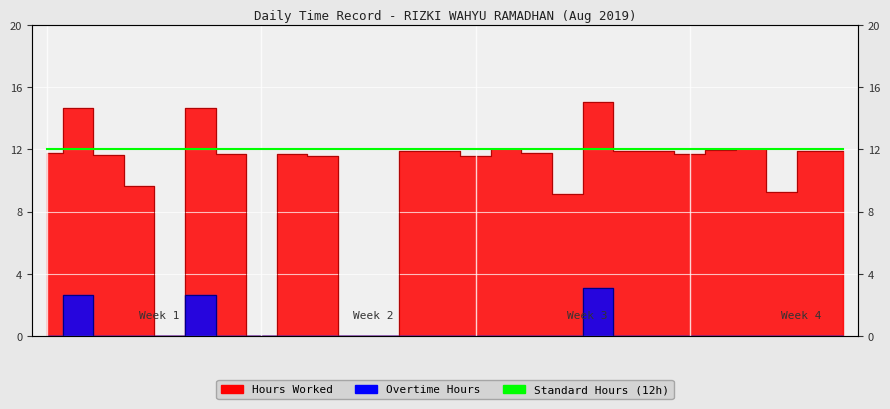

At which category is the sum across all series the highest?

19